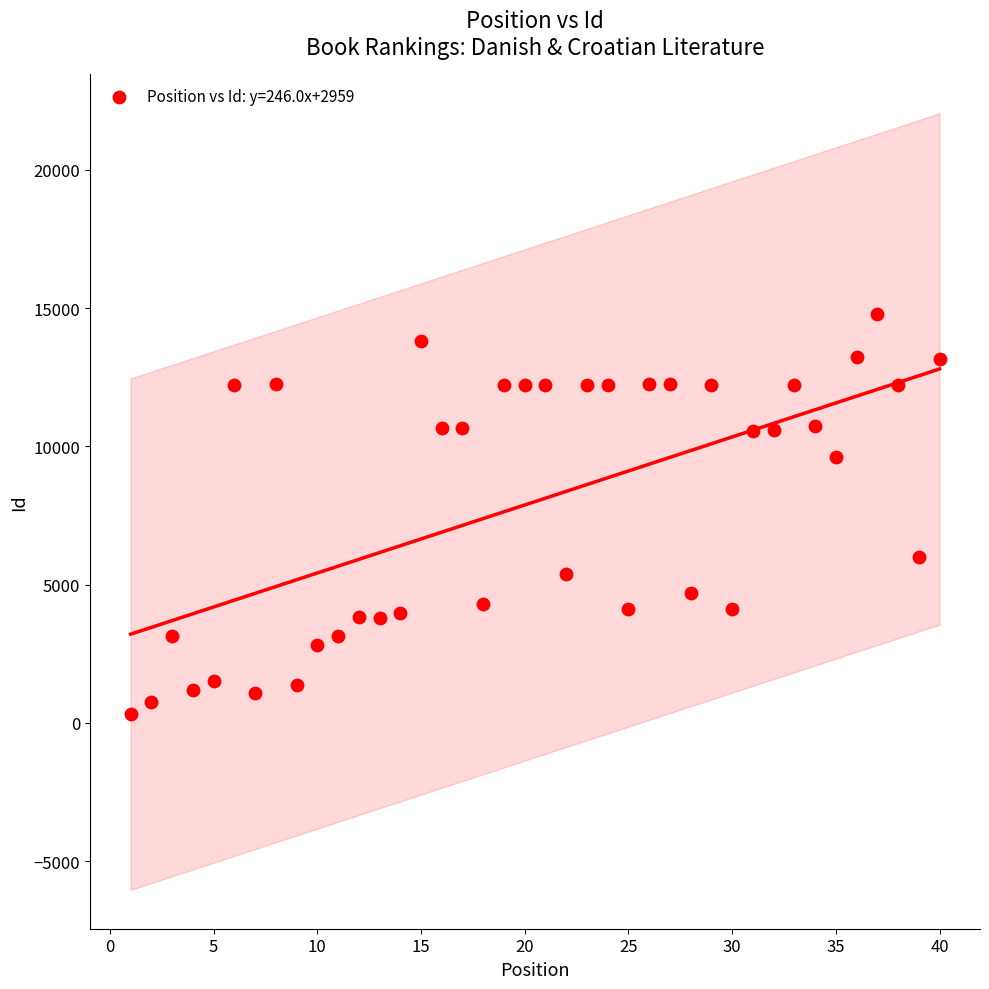

What Y value in the scatter plot is closest to 7557?

6011